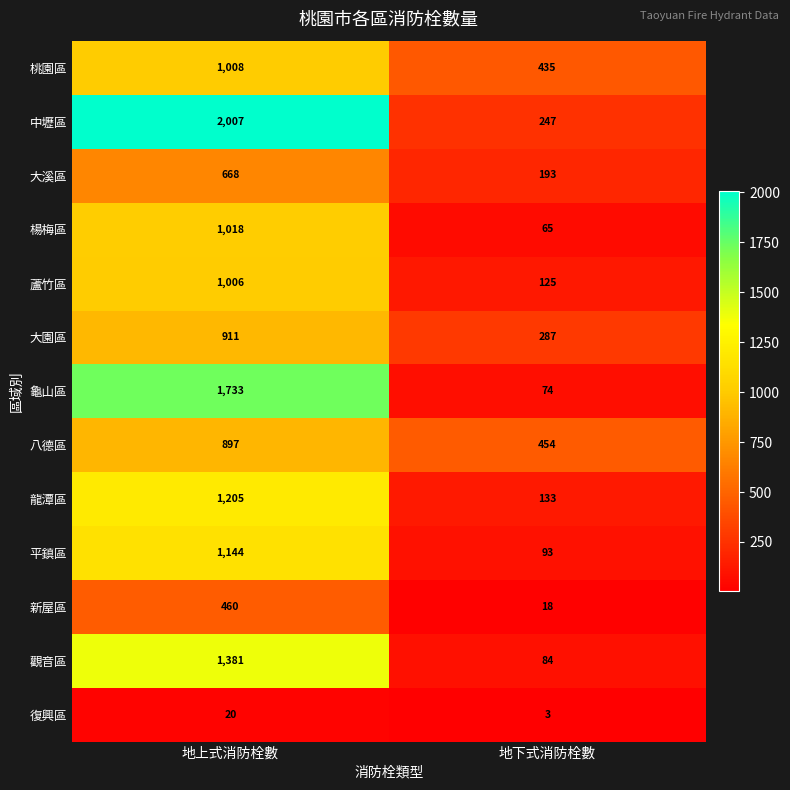

Count the number of data series in this chart.

13